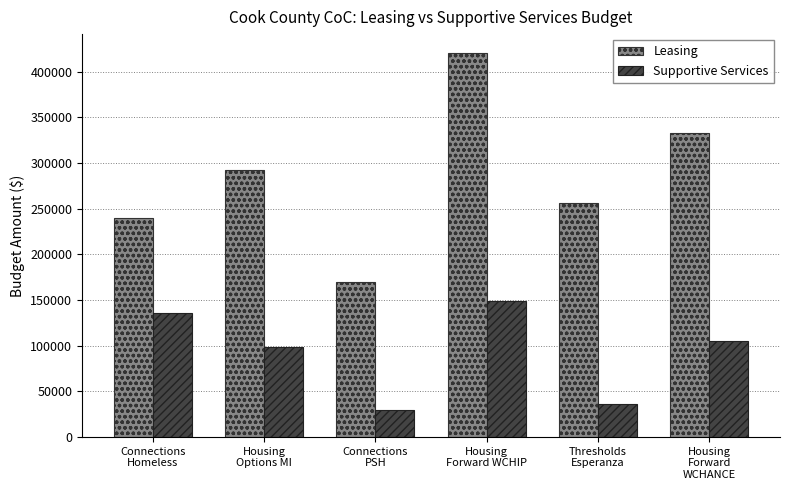

Is it true that Leasing equals 72634 at Connections
Homeless?

False